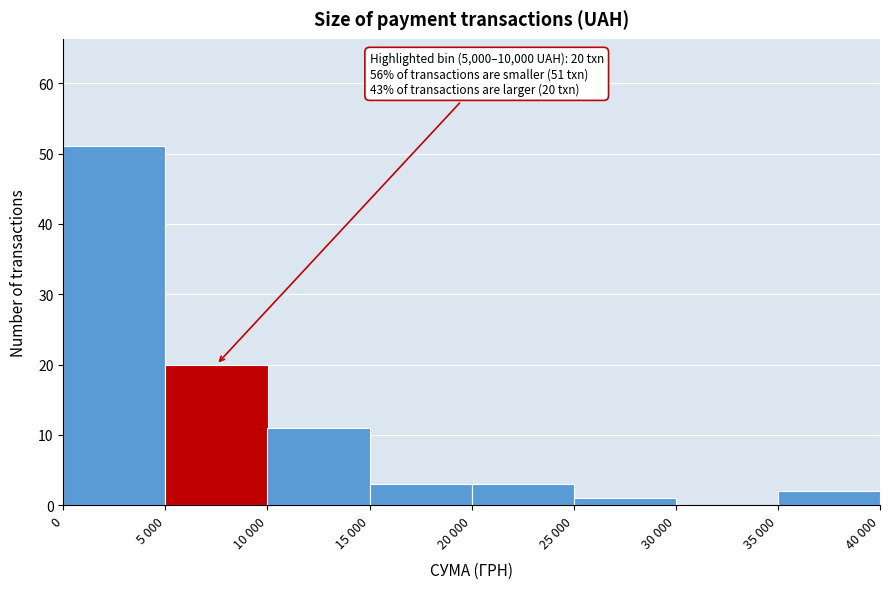

Reading right to left, list all the values displayed in this chart.

35 000=2	30 000=0	25 000=1	20 000=3	15 000=3	10 000=11	5 000=20	0=51